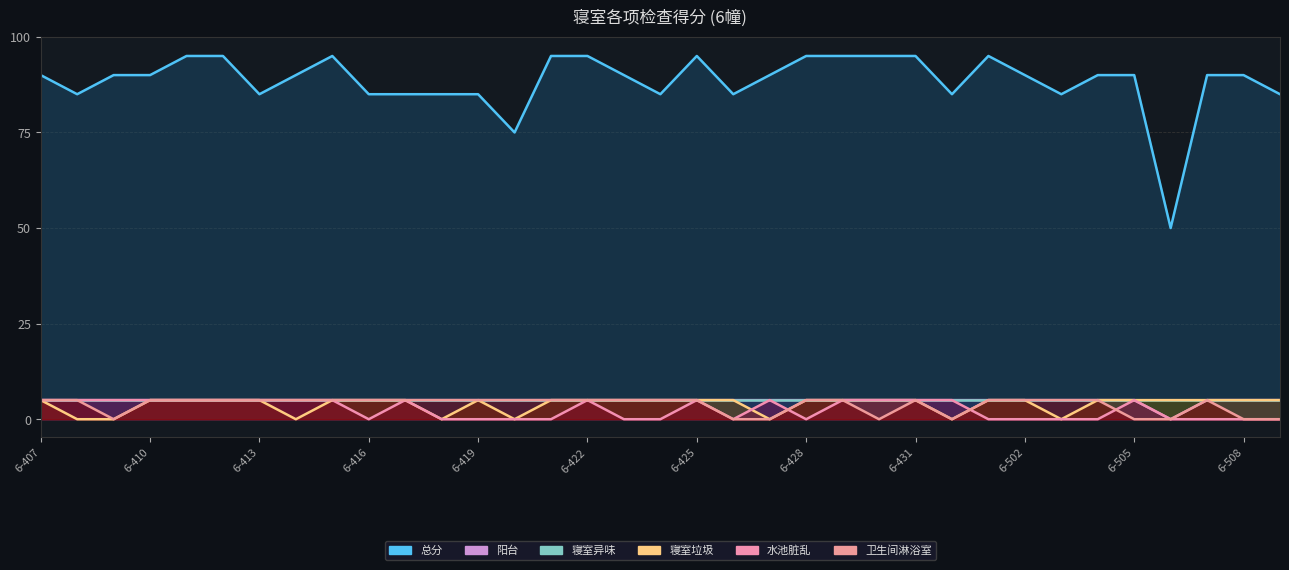

After their last crossing, which series has the higher values: 寝室垃圾 or 水池脏乱?

寝室垃圾